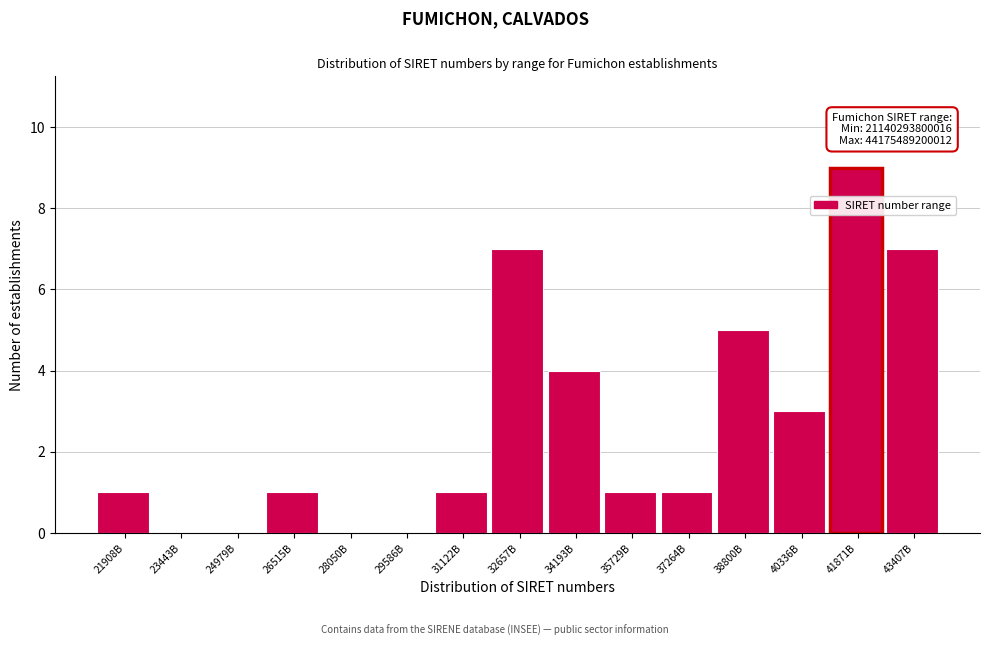

Reading left to right, extract all data points from this chart.

21908B=1	23443B=0	24979B=0	26515B=1	28050B=0	29586B=0	31122B=1	32657B=7	34193B=4	35729B=1	37264B=1	38800B=5	40336B=3	41871B=9	43407B=7